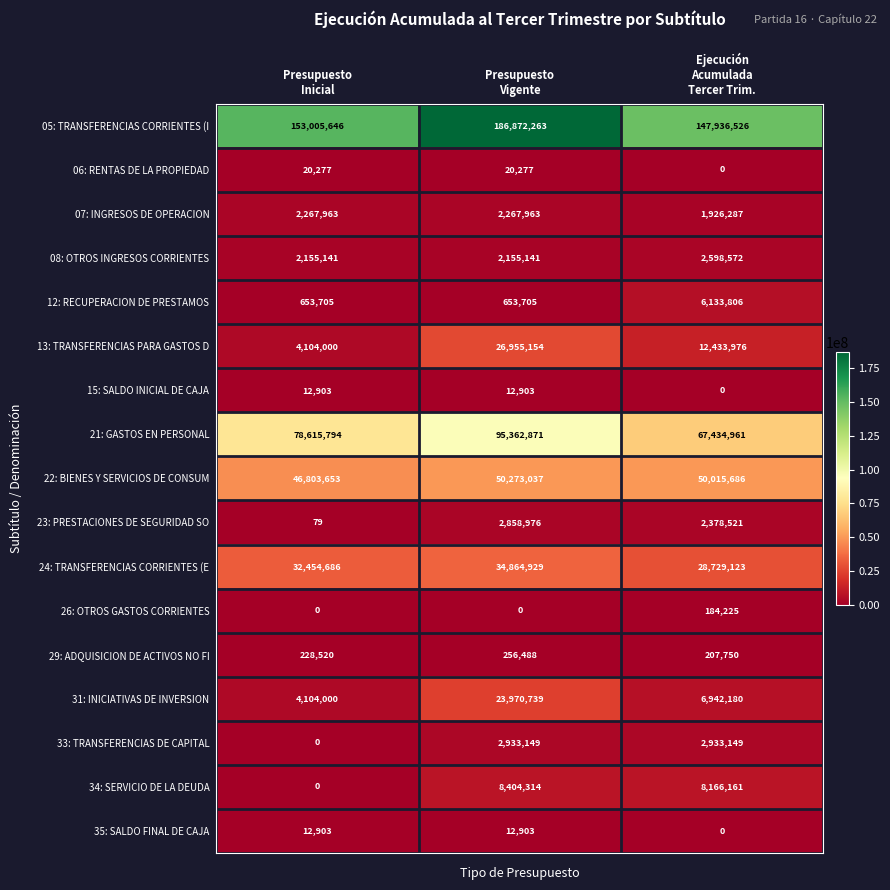

What is the sum of all 22: BIENES Y SERVICIOS DE CONSUM values?

147092376